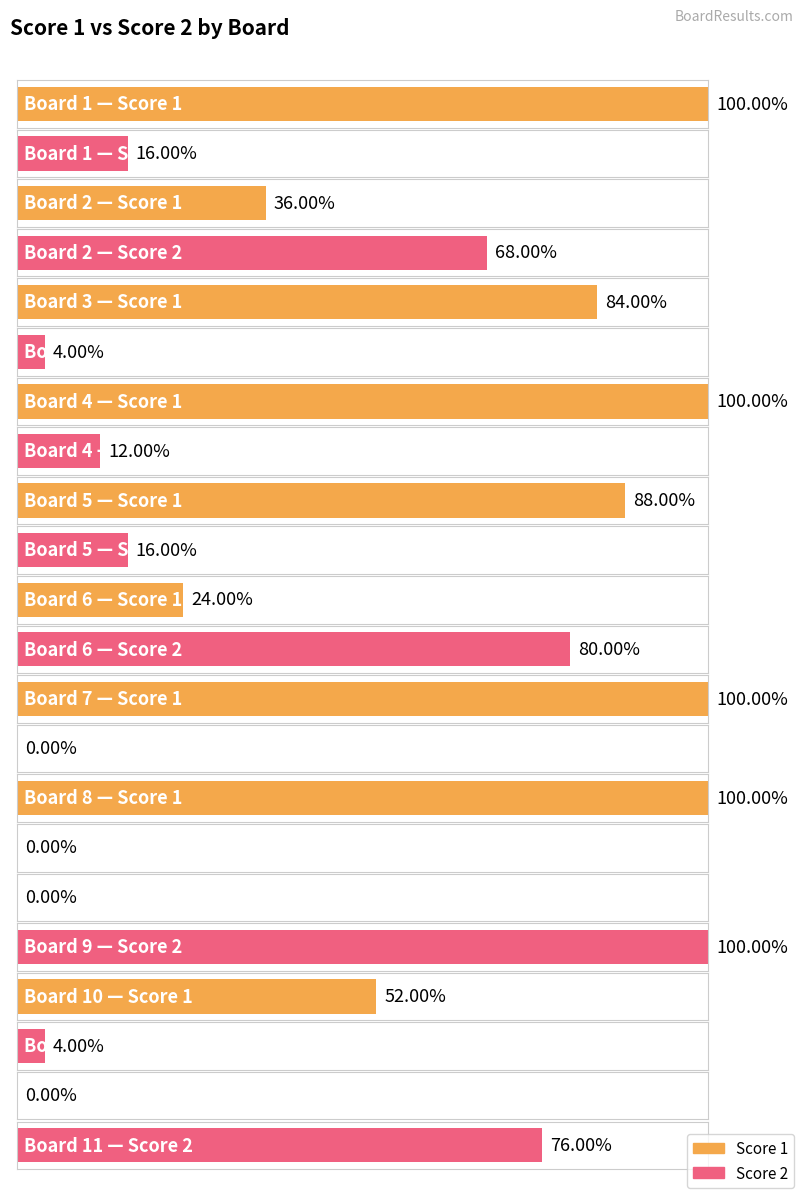

Reading left to right, extract all data points from this chart.

Score 1: 25	9	21	25	22	6	25	25	0	13	0
Score 2: 4	17	1	3	4	20	0	0	25	1	19